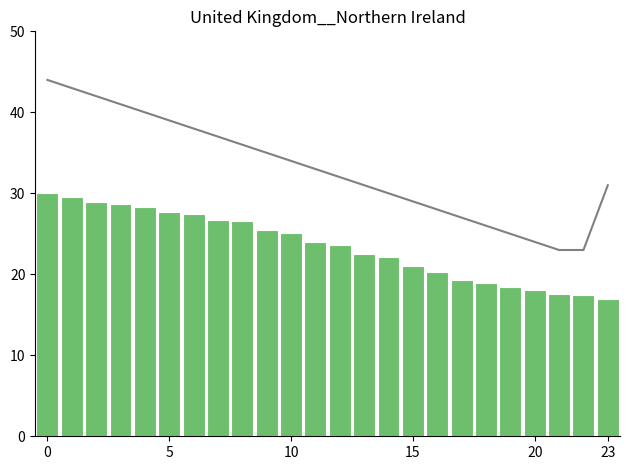

Which has a higher value, 20 or 10?

10